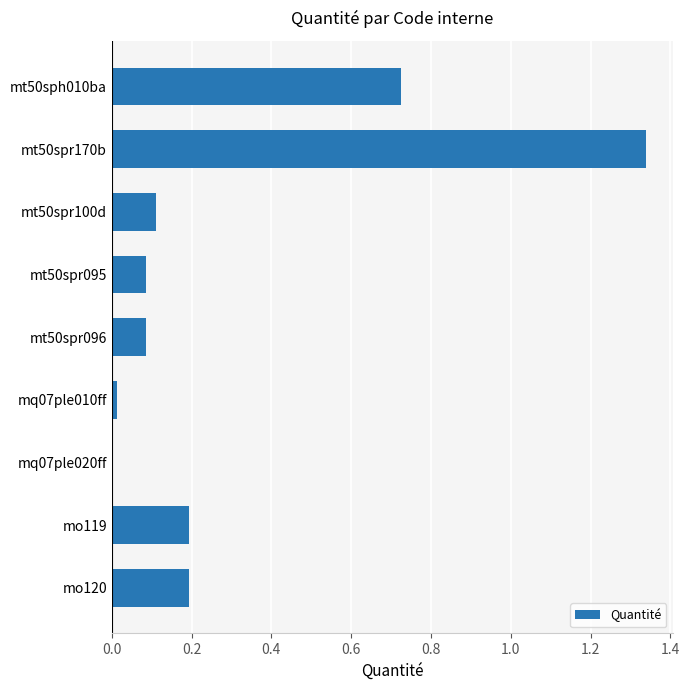

What is the average value?

0.3